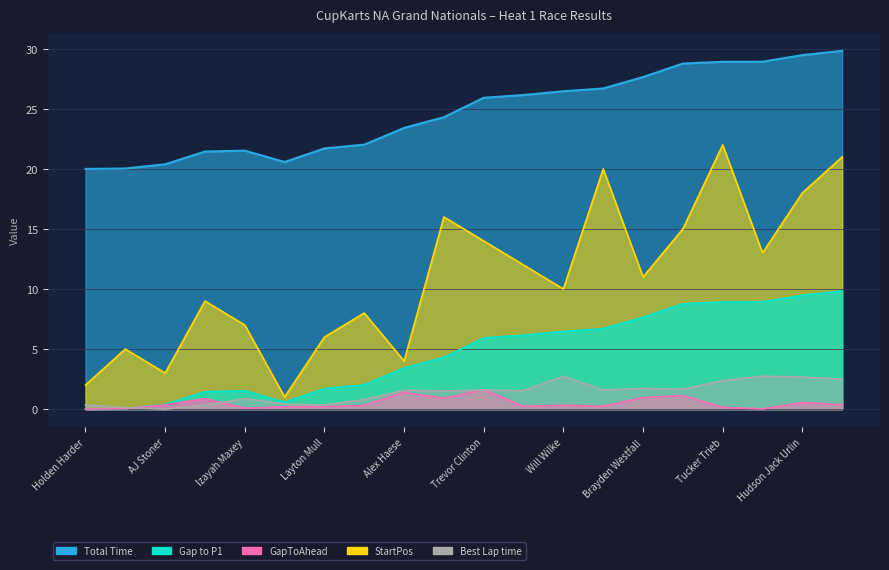

Reading left to right, transcribe all the data shown in this chart.

Total Time: Holden Harder=20.0	Tyrone Jr Kemper=20.0	AJ Stoner=20.4	Grady Cronick=21.4	Izayah Maxey=21.5	Carter Barkis=20.6	Layton Mull=21.7	Ezekiel Haight=22.0	Alex Haese=23.4	Lincoln Davis=24.3	Trevor Clinton=25.9	Sawyer Chambers=26.2	Will Wilke=26.5	Jacob Schaible=26.7	Brayden Westfall=27.6	Brayden Domont=28.8	Tucker Trieb=28.9	Ethan LeRoy=28.9	Hudson Jack Urlin=29.5	Evan Benoit=29.8
Best Lap time: Holden Harder=0.3	Tyrone Jr Kemper=0.1	AJ Stoner=0.0	Grady Cronick=0.3	Izayah Maxey=0.9	Carter Barkis=0.4	Layton Mull=0.3	Ezekiel Haight=0.8	Alex Haese=1.6	Lincoln Davis=1.5	Trevor Clinton=1.6	Sawyer Chambers=1.5	Will Wilke=2.7	Jacob Schaible=1.6	Brayden Westfall=1.7	Brayden Domont=1.7	Tucker Trieb=2.4	Ethan LeRoy=2.7	Hudson Jack Urlin=2.7	Evan Benoit=2.5
Gap to P1: Holden Harder=0.0	Tyrone Jr Kemper=0.0	AJ Stoner=0.4	Grady Cronick=1.4	Izayah Maxey=1.5	Carter Barkis=0.6	Layton Mull=1.7	Ezekiel Haight=2.0	Alex Haese=3.4	Lincoln Davis=4.3	Trevor Clinton=5.9	Sawyer Chambers=6.2	Will Wilke=6.5	Jacob Schaible=6.7	Brayden Westfall=7.7	Brayden Domont=8.8	Tucker Trieb=8.9	Ethan LeRoy=8.9	Hudson Jack Urlin=9.5	Evan Benoit=9.8
GapToAhead: Holden Harder=0.0	Tyrone Jr Kemper=0.0	AJ Stoner=0.4	Grady Cronick=0.9	Izayah Maxey=0.1	Carter Barkis=0.2	Layton Mull=0.2	Ezekiel Haight=0.3	Alex Haese=1.4	Lincoln Davis=0.9	Trevor Clinton=1.6	Sawyer Chambers=0.2	Will Wilke=0.3	Jacob Schaible=0.2	Brayden Westfall=1.0	Brayden Domont=1.1	Tucker Trieb=0.1	Ethan LeRoy=0.0	Hudson Jack Urlin=0.5	Evan Benoit=0.4
StartPos: Holden Harder=2.0	Tyrone Jr Kemper=5.0	AJ Stoner=3.0	Grady Cronick=9.0	Izayah Maxey=7.0	Carter Barkis=1.0	Layton Mull=6.0	Ezekiel Haight=8.0	Alex Haese=4.0	Lincoln Davis=16.0	Trevor Clinton=14.0	Sawyer Chambers=12.0	Will Wilke=10.0	Jacob Schaible=20.0	Brayden Westfall=11.0	Brayden Domont=15.0	Tucker Trieb=22.0	Ethan LeRoy=13.0	Hudson Jack Urlin=18.0	Evan Benoit=21.0